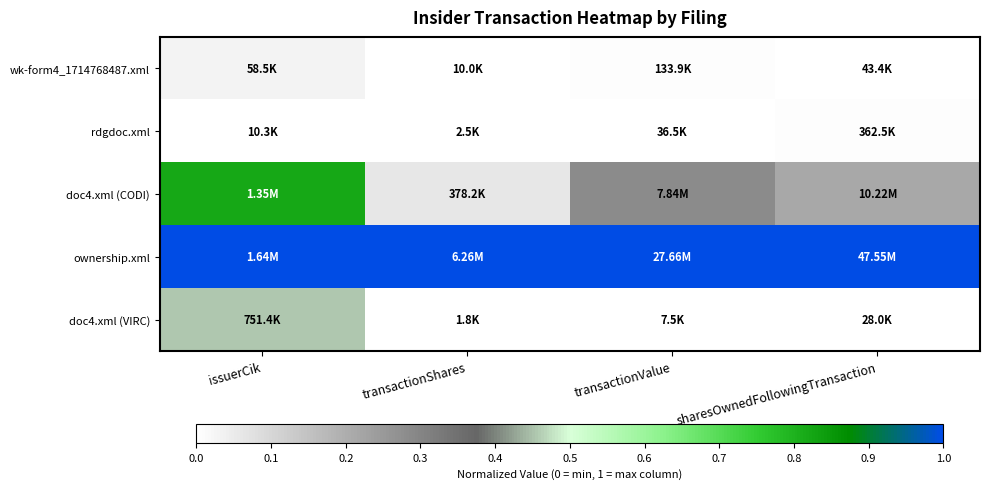

Between transactionShares and transactionValue, which series saw the biggest shift?

doc4.xml (CODI)